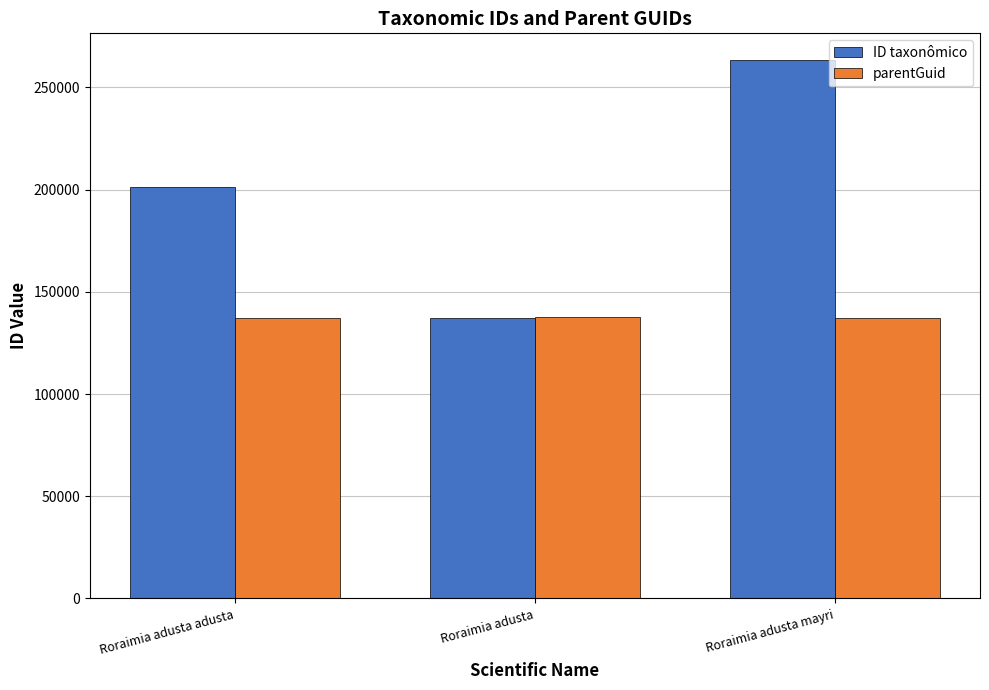

What is the difference between the highest and lowest values at Roraimia adusta adusta?

63803